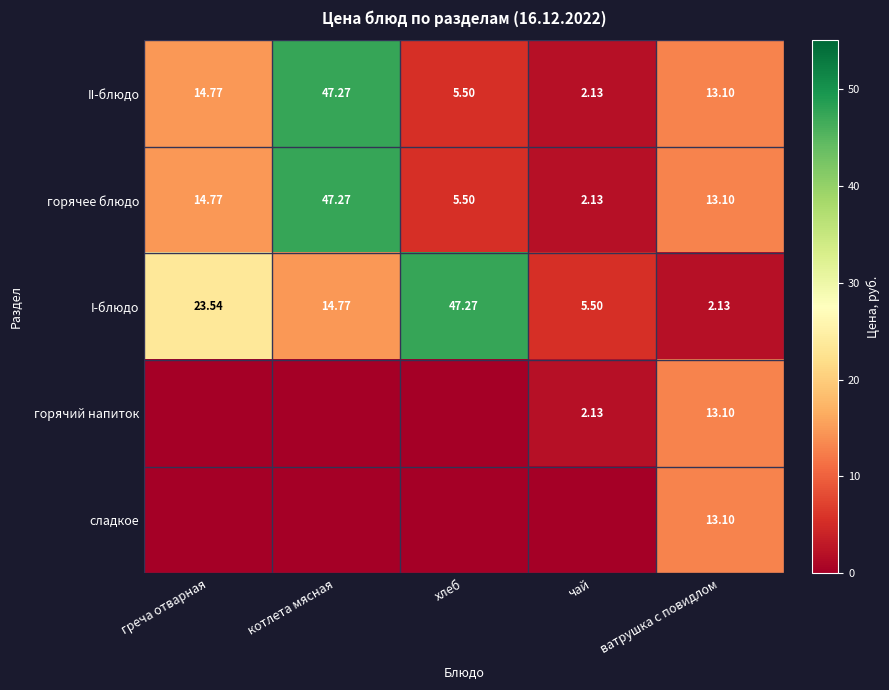

List the labels in order of горячее блюдо value, largest first.

котлета мясная, греча отварная, ватрушка с повидлом, хлеб, чай